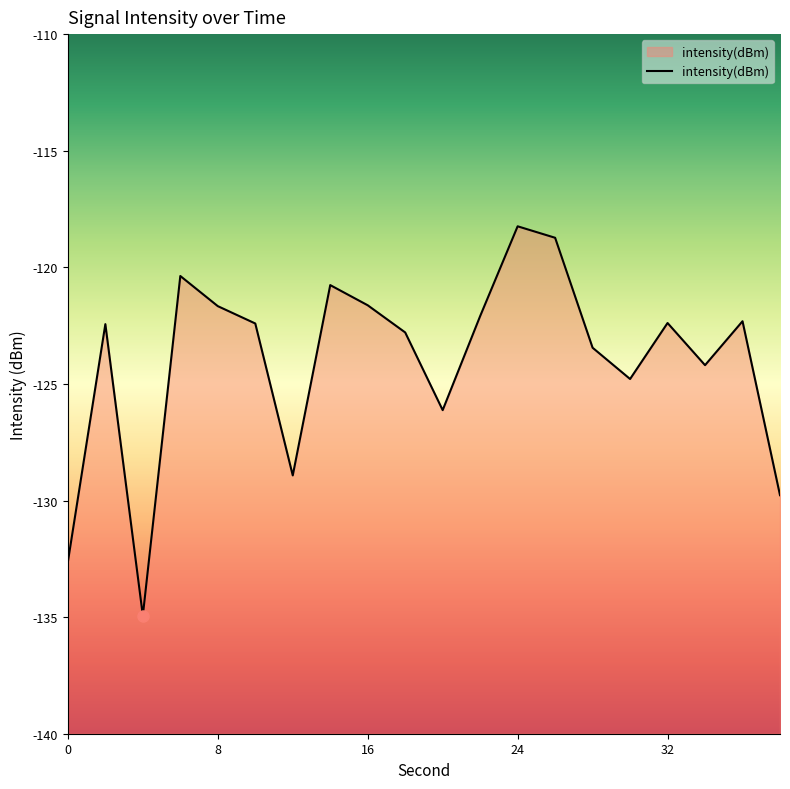

How many lines are shown in the chart?

1